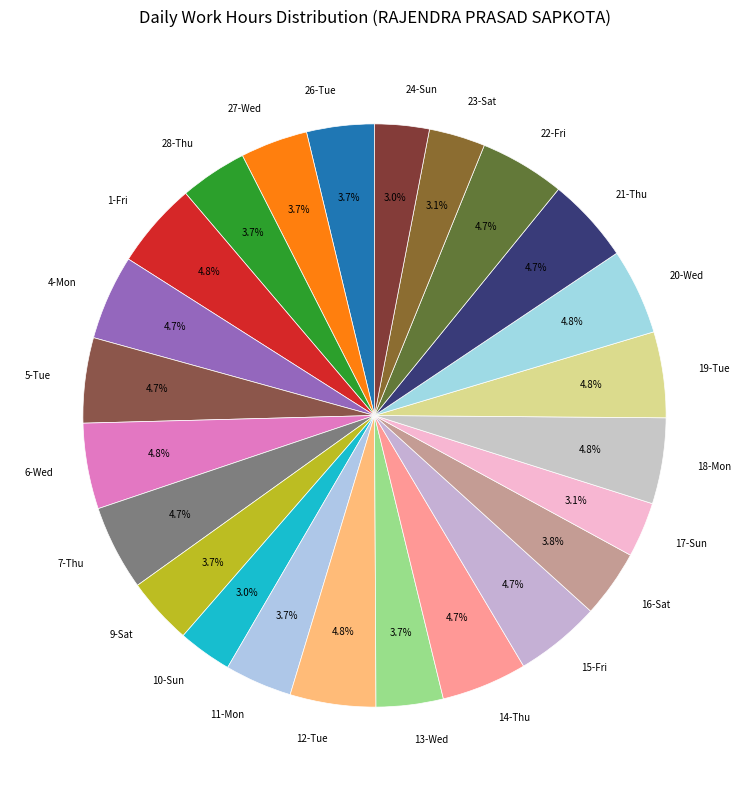

Is there a majority slice in this chart?

No